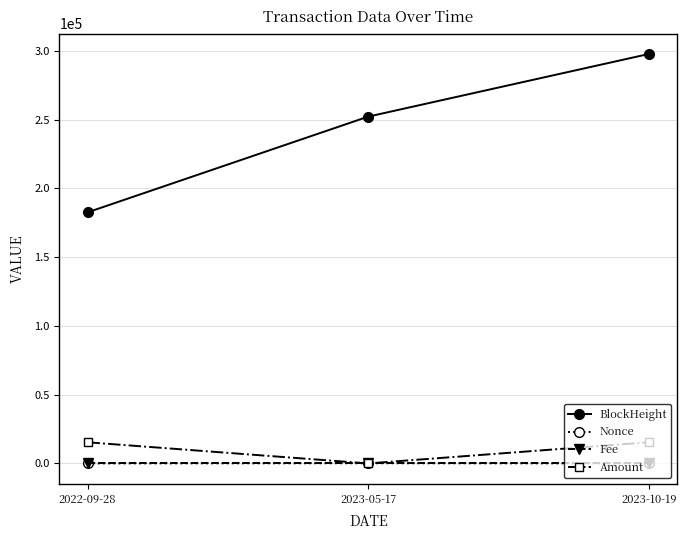

Does the chart display data point markers on the line(s)?

Yes